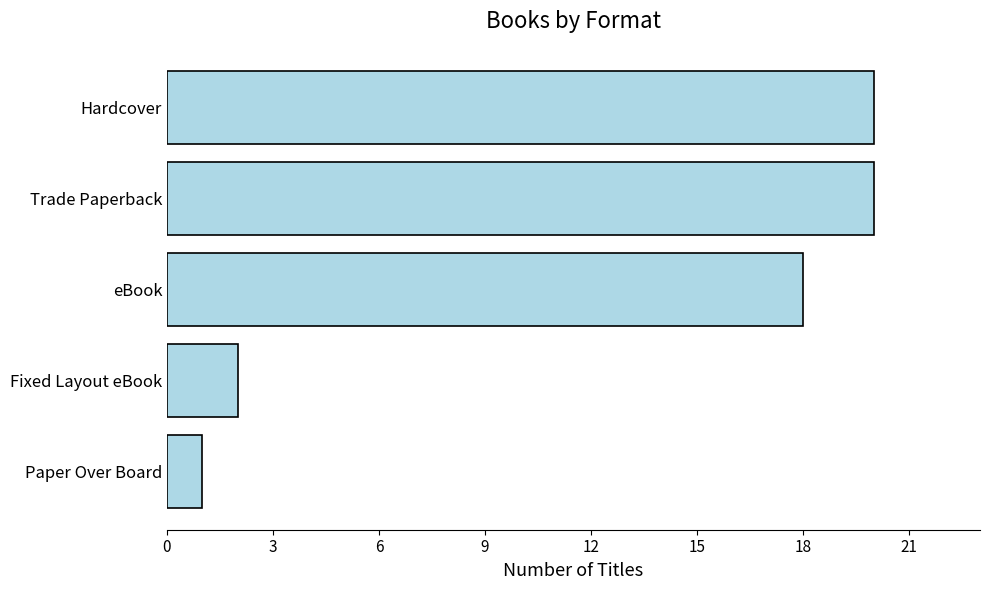

What is the difference between the second highest and minimum values?

19